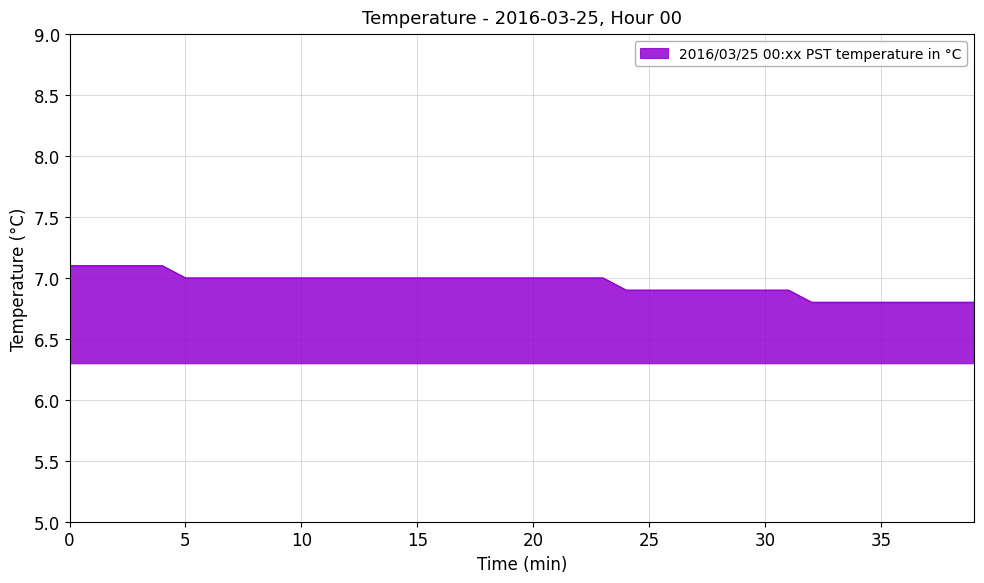

What is the smallest value displayed?

6.8